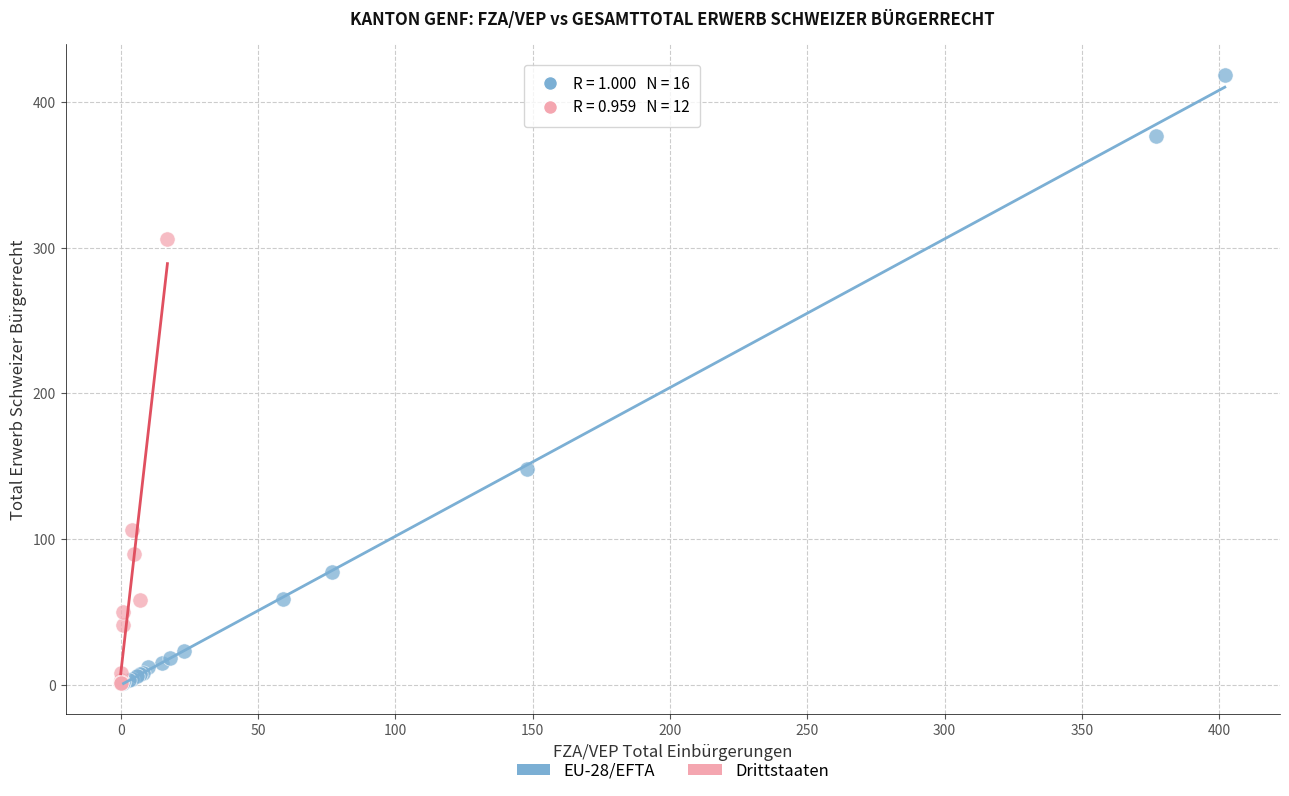

Which series has the widest spread of Y values?

EU-28/EFTA